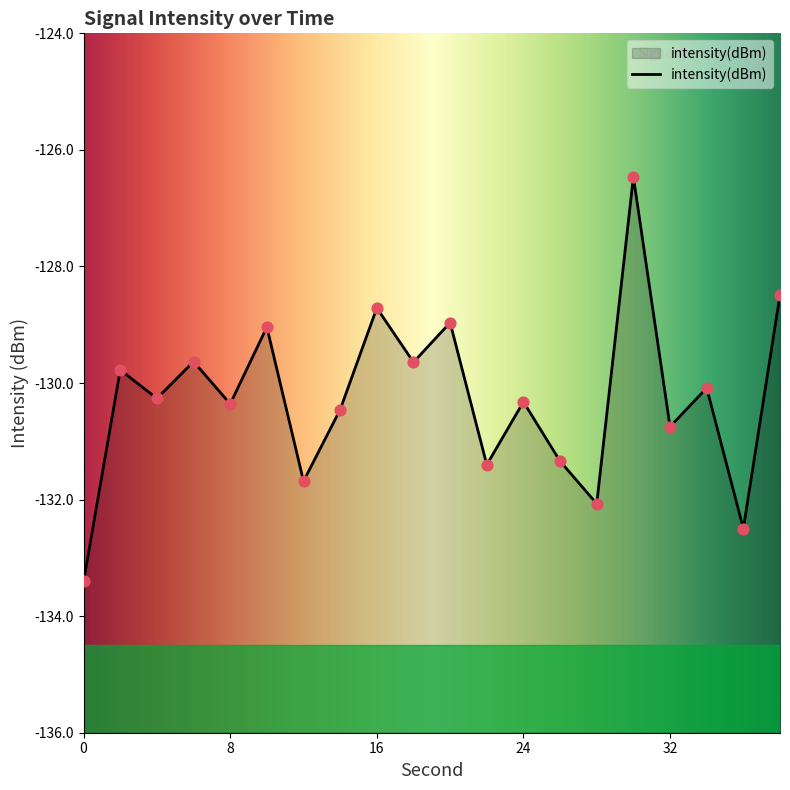

Which has a higher value, 36 or 14?

14